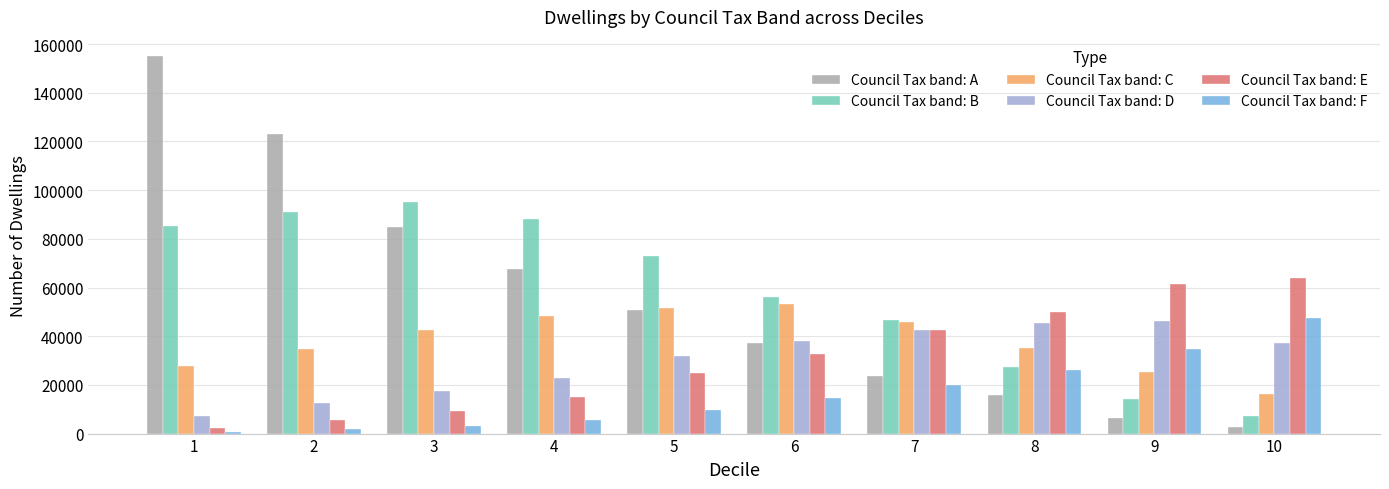

At which label does Council Tax band: B reach its minimum?

10